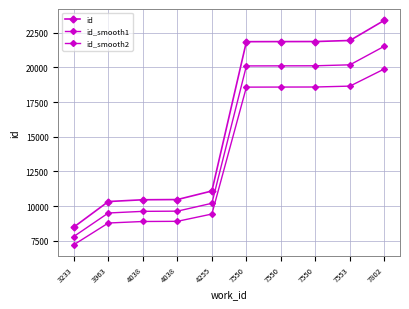

The value of id at 3233 is 8483.0. True or false?

True